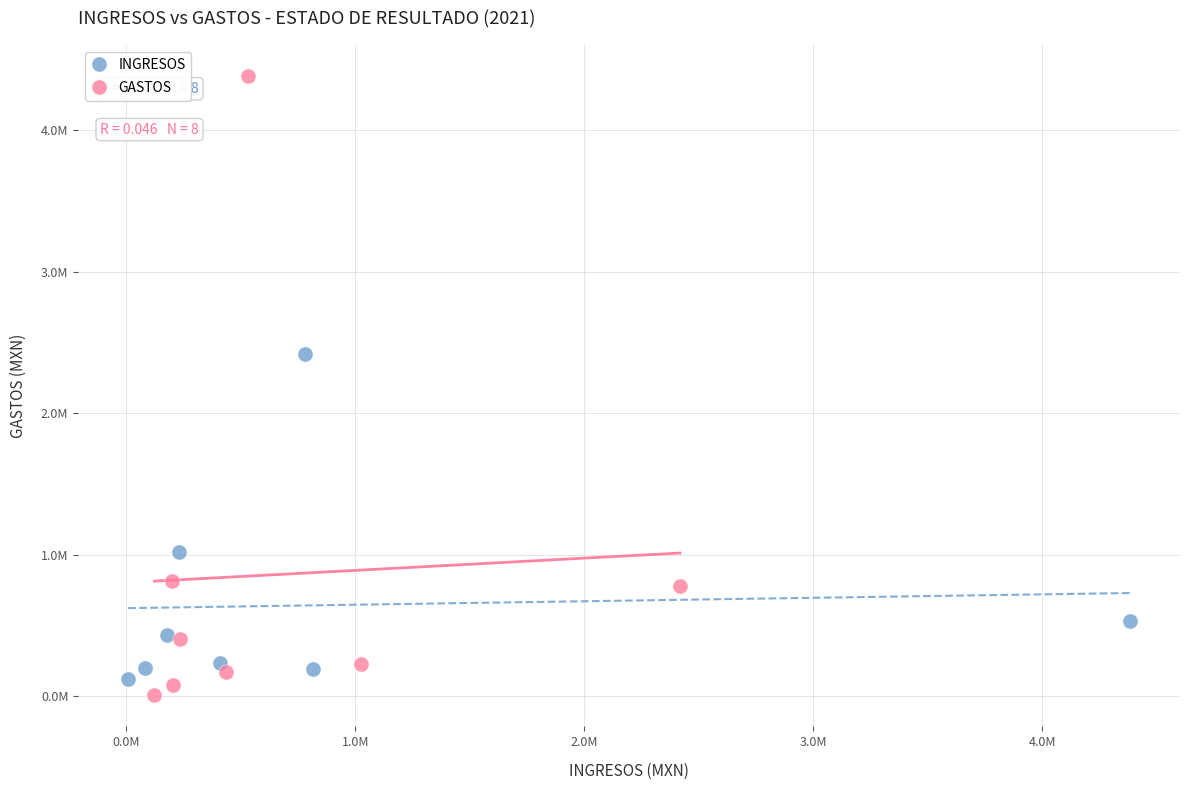

What are all the series names shown in the legend?

INGRESOS, GASTOS